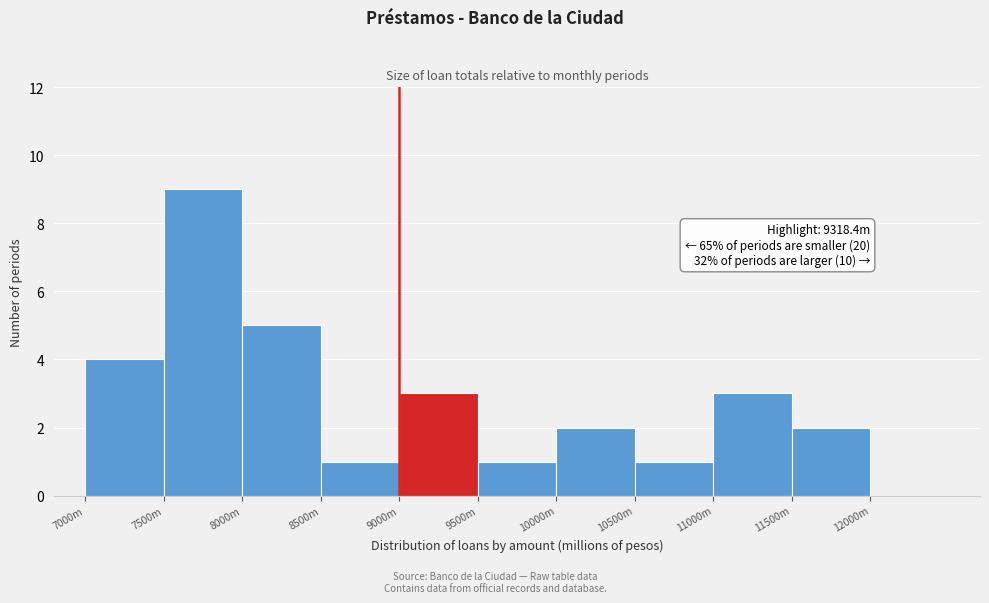

Reading left to right, what are all the values shown in this chart?

7000m=4	7500m=9	8000m=5	8500m=1	9000m=3	9500m=1	10000m=2	10500m=1	11000m=3	11500m=2	12000m=0